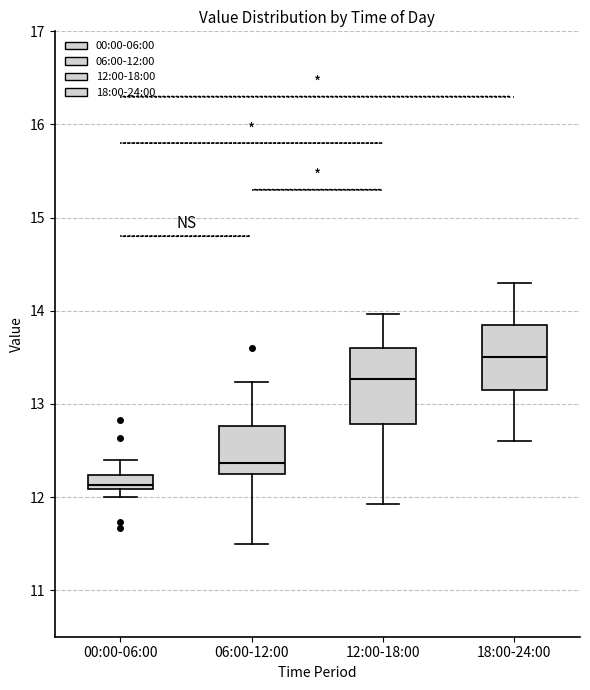

Where is the lower edge of the box for 18:00-24:00 on the y-axis? The values are not printed on the chart, so give them approximately, as read against the axis.

13.2